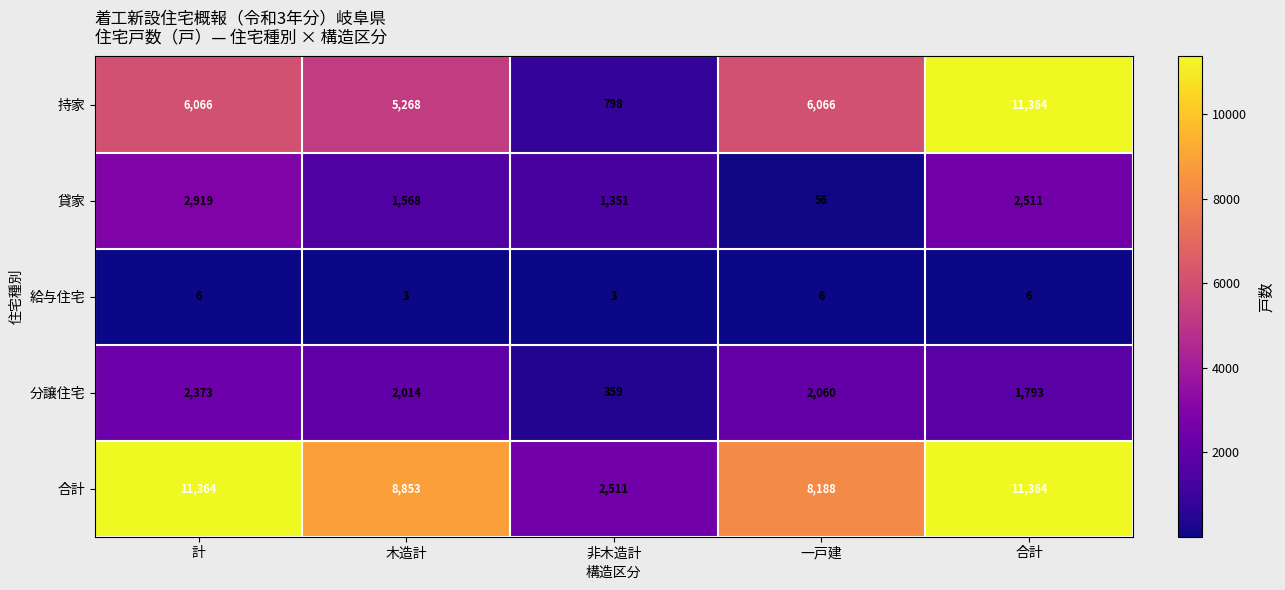

Reading right to left, list all the values displayed in this chart.

持家: 11364	6066	798	5268	6066
貸家: 2511	56	1351	1568	2919
給与住宅: 6	6	3	3	6
分譲住宅: 1793	2060	359	2014	2373
合計: 11364	8188	2511	8853	11364